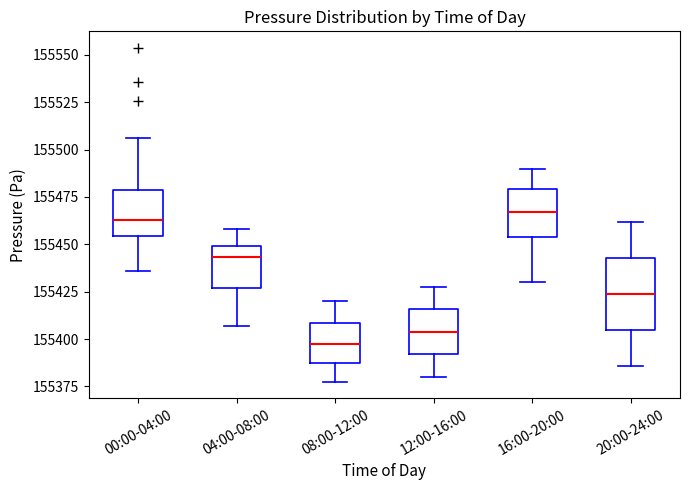

Comparing the boxes themselves (not the whiskers), which one is the tallest?

20:00-24:00